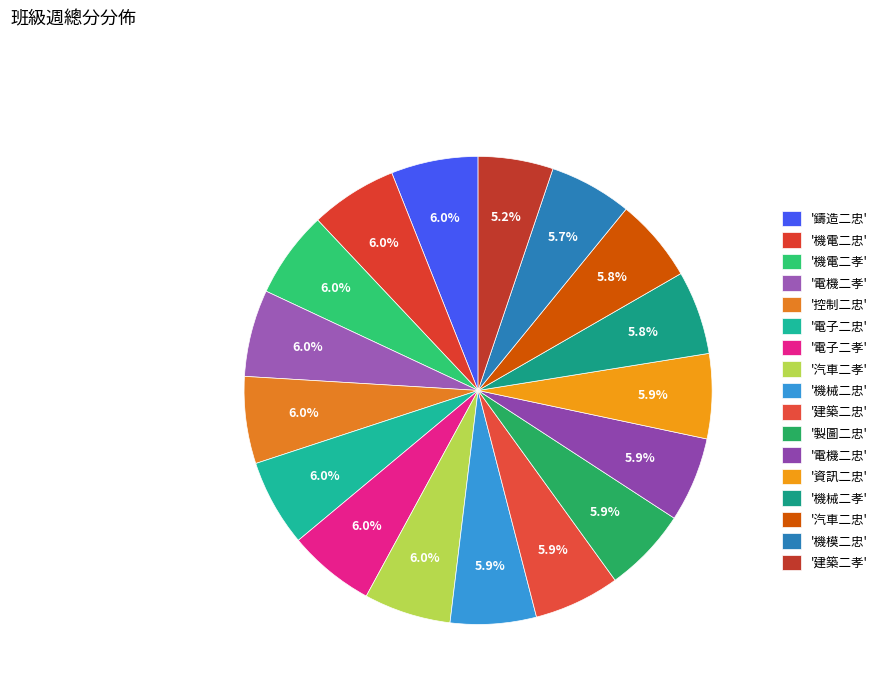

Which slice is the largest?

鑄造二忠